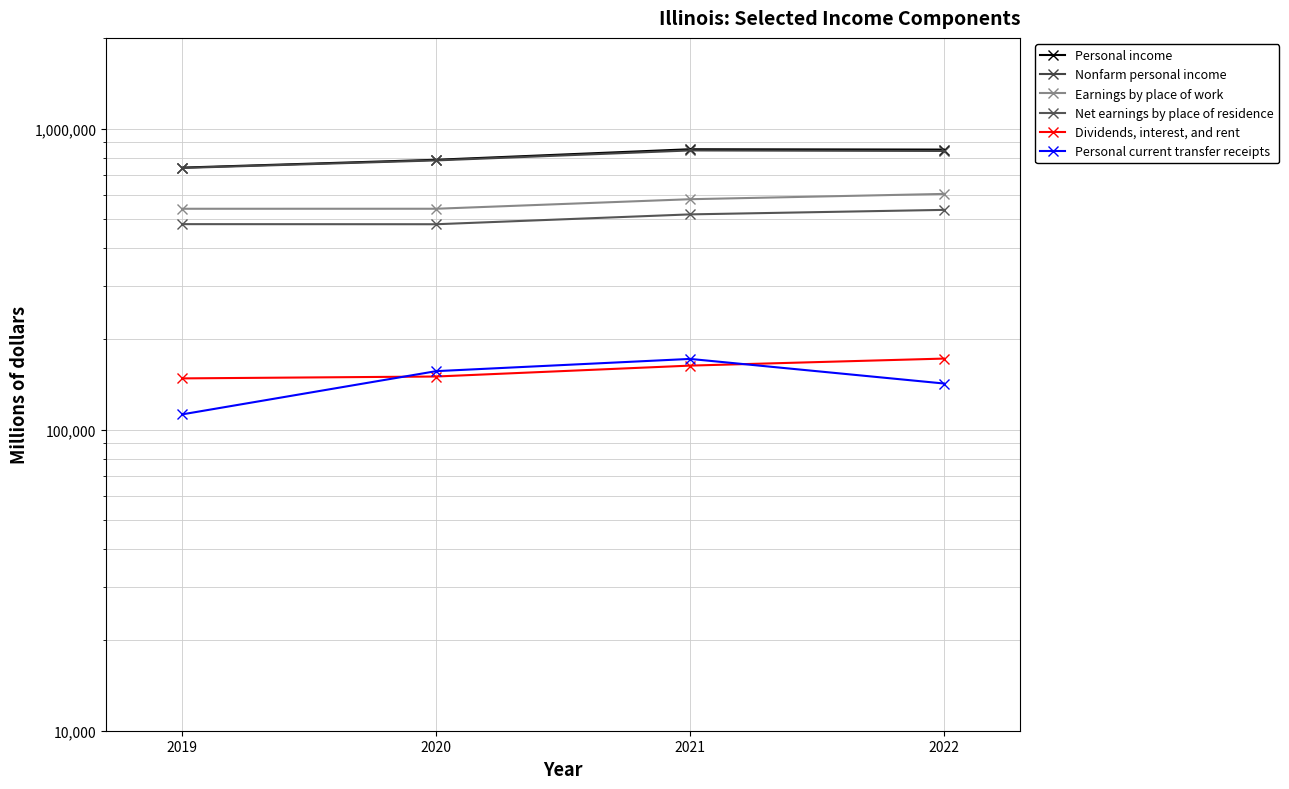

List the labels in order of Personal current transfer receipts value, smallest first.

2019, 2022, 2020, 2021